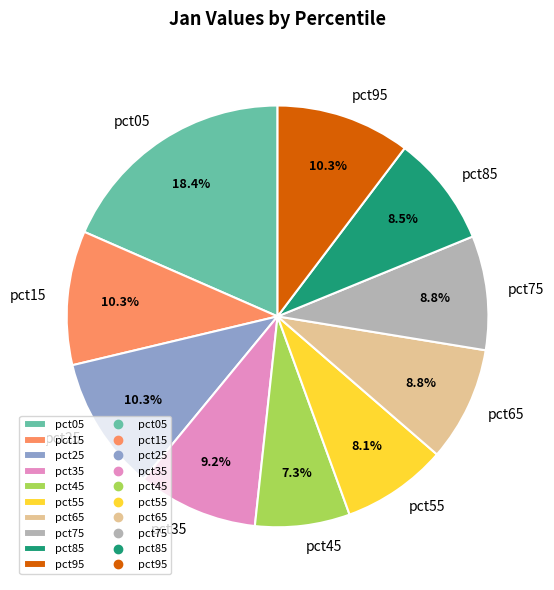

How much of the chart is everything except pct05?

81.6%